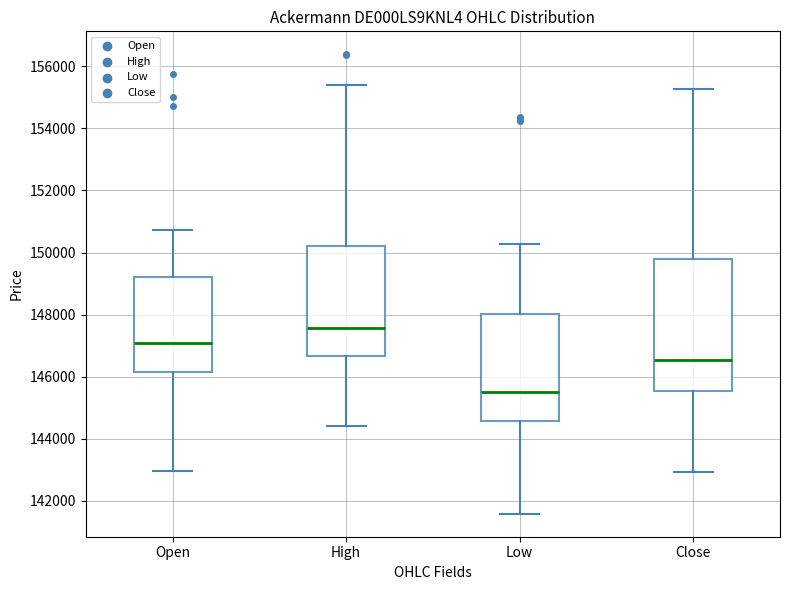

Which box's median line is the lowest?

Low